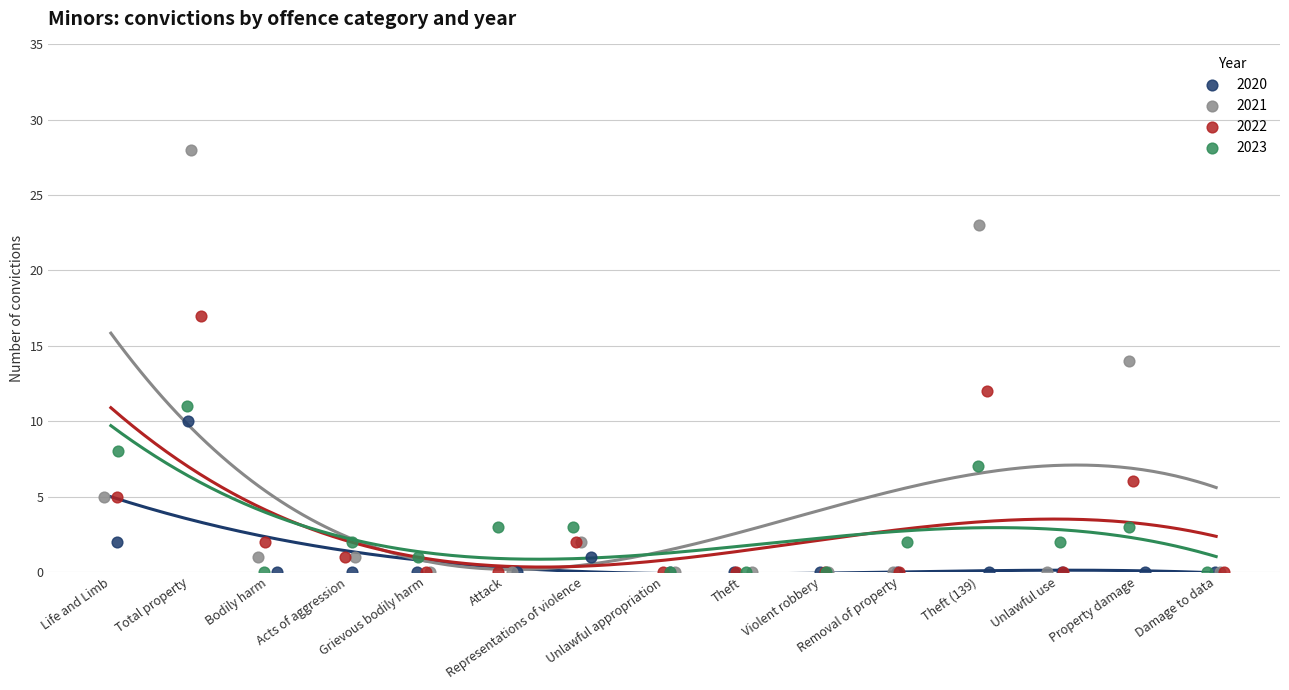

Which series has the largest Y range (max minus min)?

2021